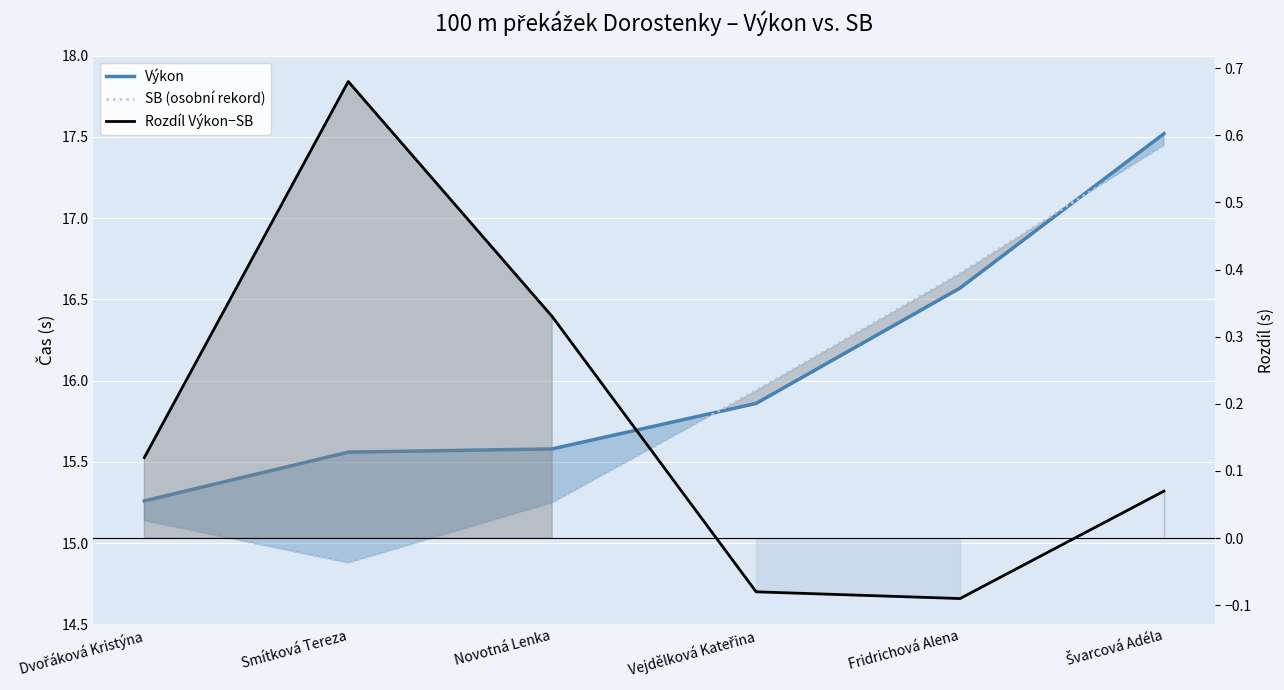

What is the greatest value displayed?

17.5